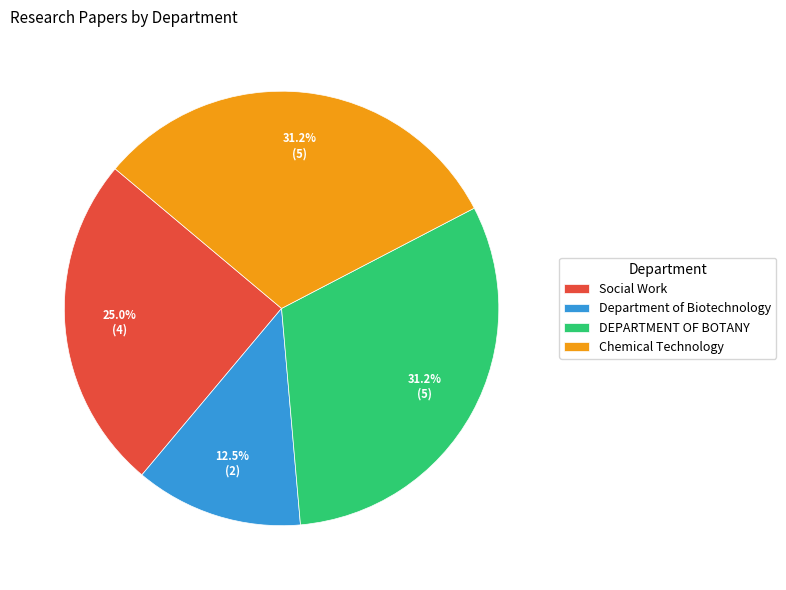

Which has a higher value, Department of Biotechnology or Social Work?

Social Work